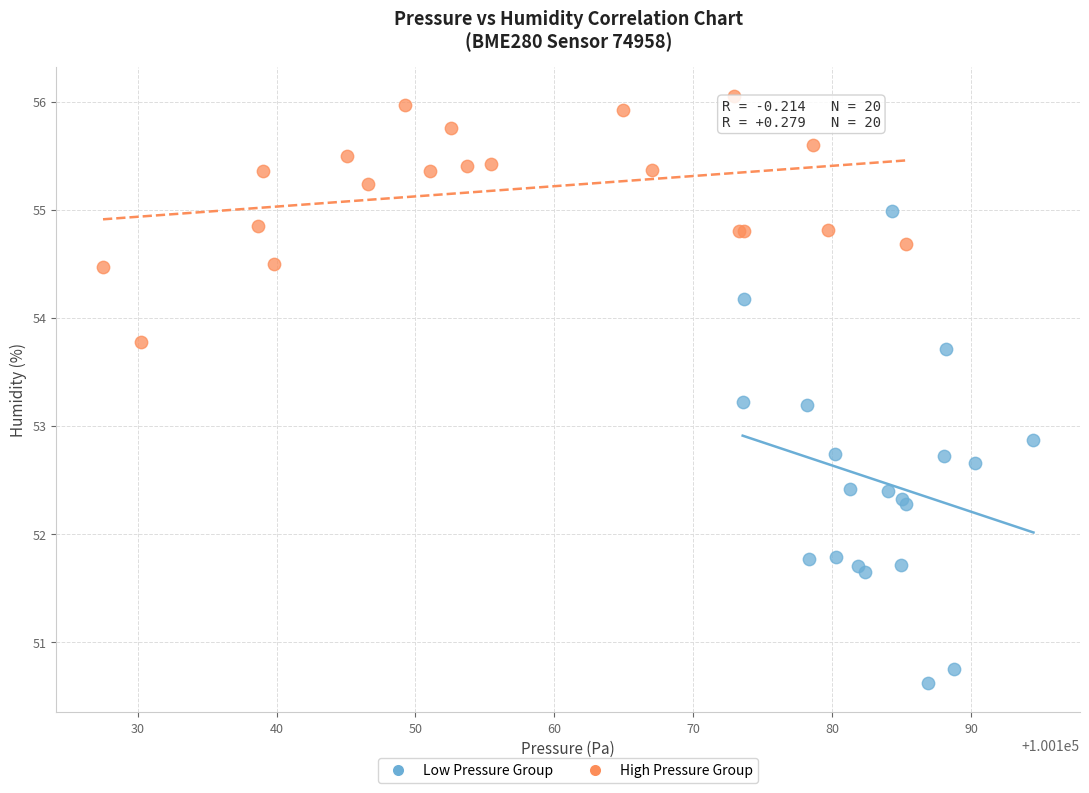

Which series contains the lowest Y value?

Low Pressure Group